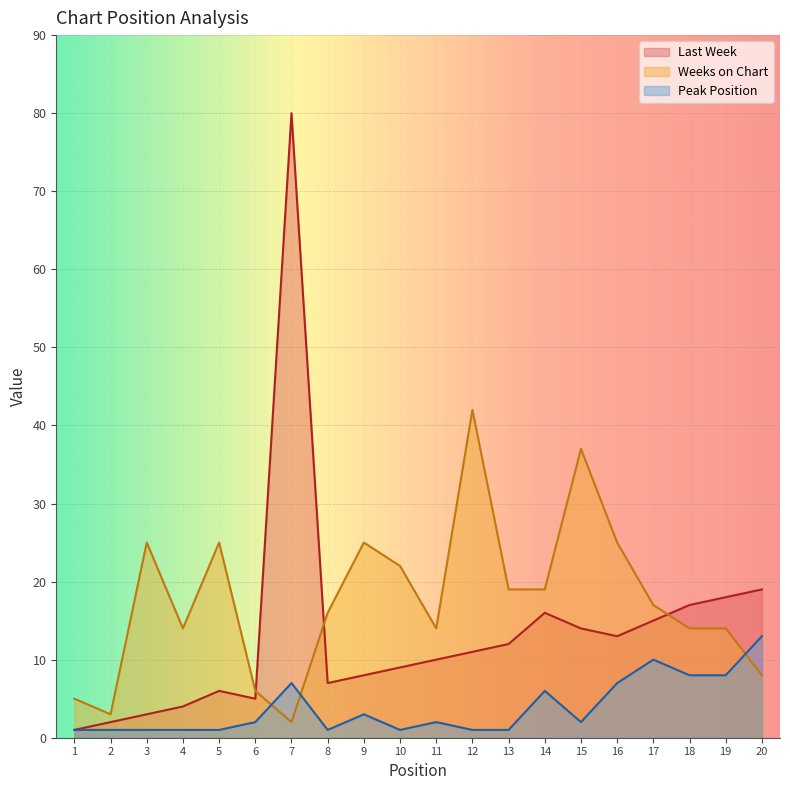

The Last Week series shows 13 at 16. True or false?

True